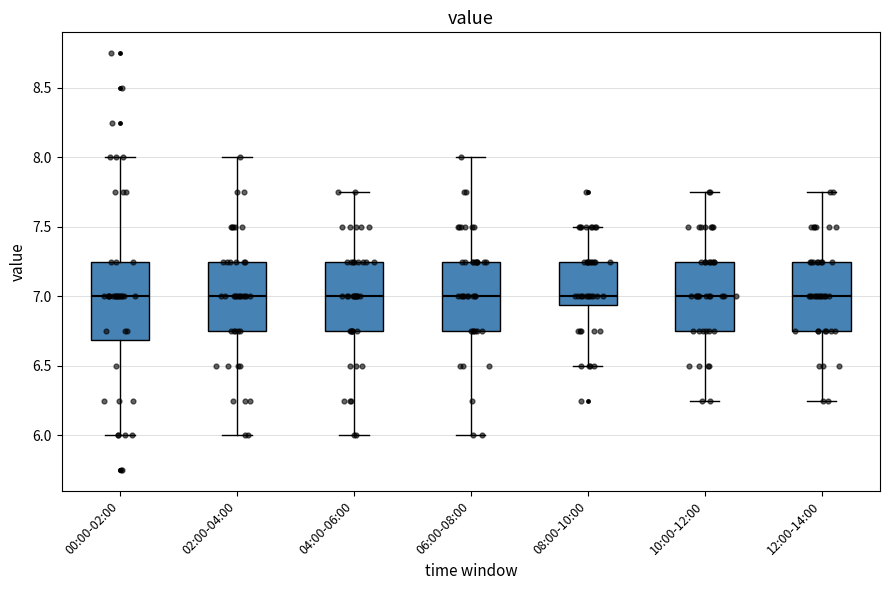

Comparing the boxes themselves (not the whiskers), which one is the tallest?

00:00-02:00